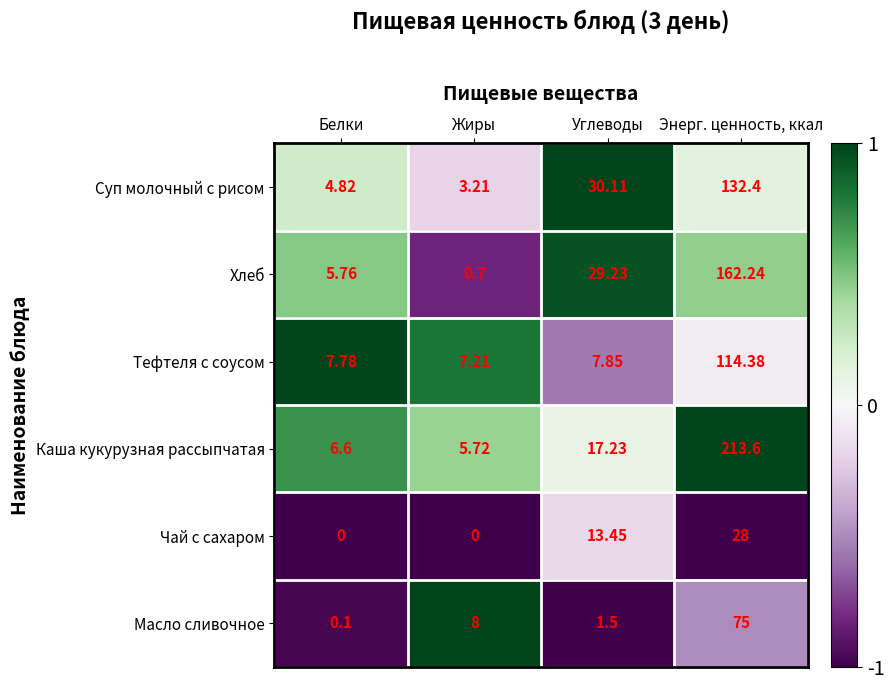

At which label is Суп молочный с рисом closest to 67?

Углеводы